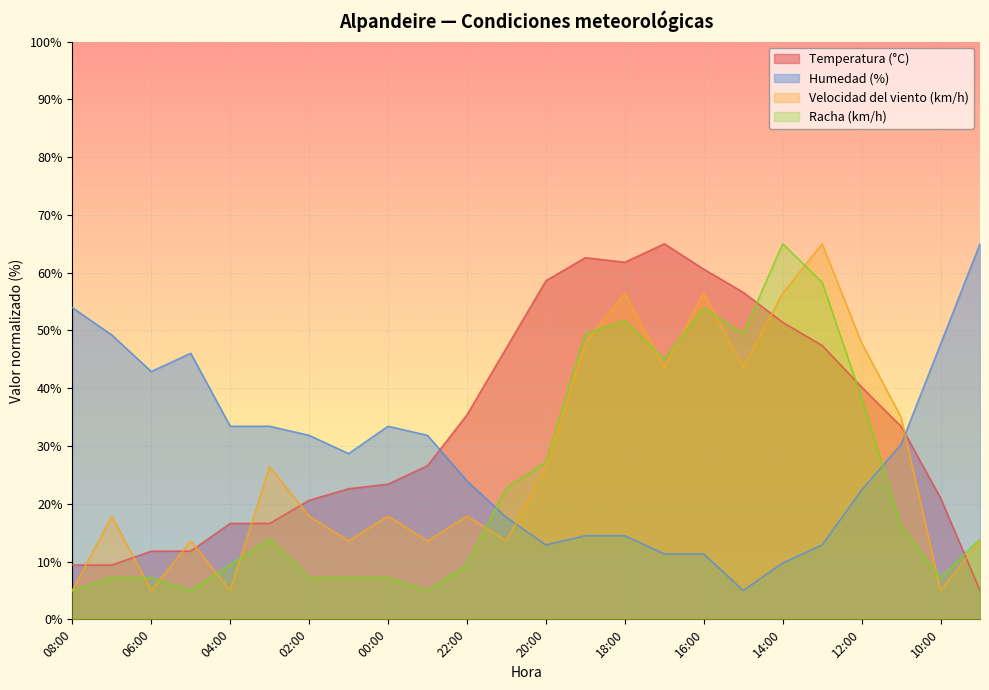

Which label corresponds to the largest value in the chart?

09:00